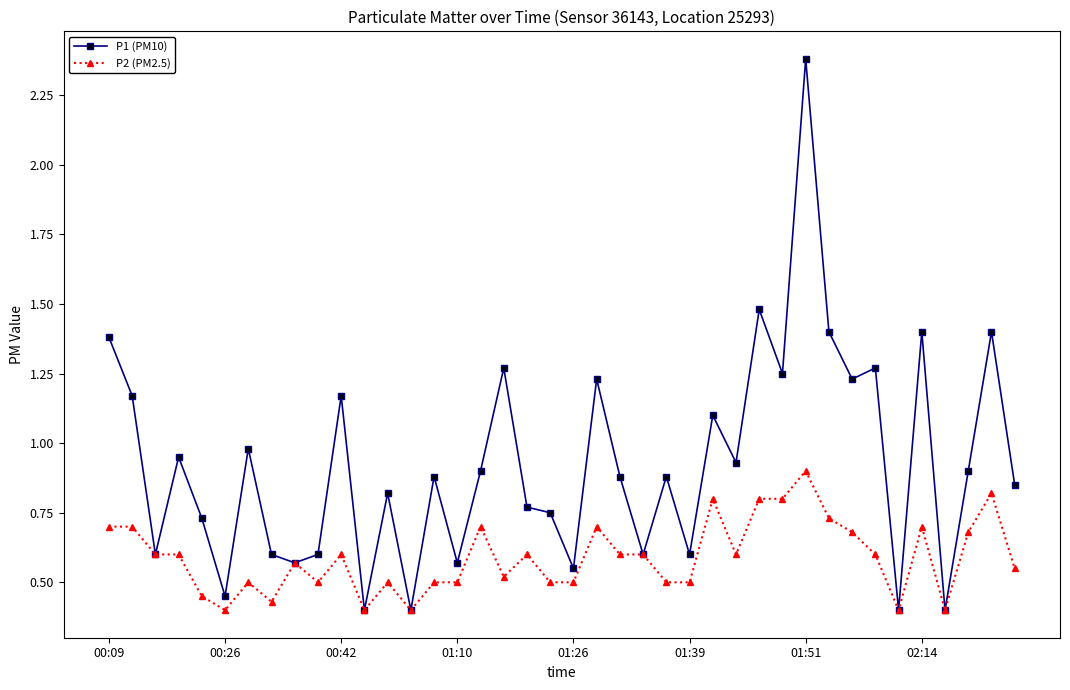

What is the maximum value shown in the chart?

2.4